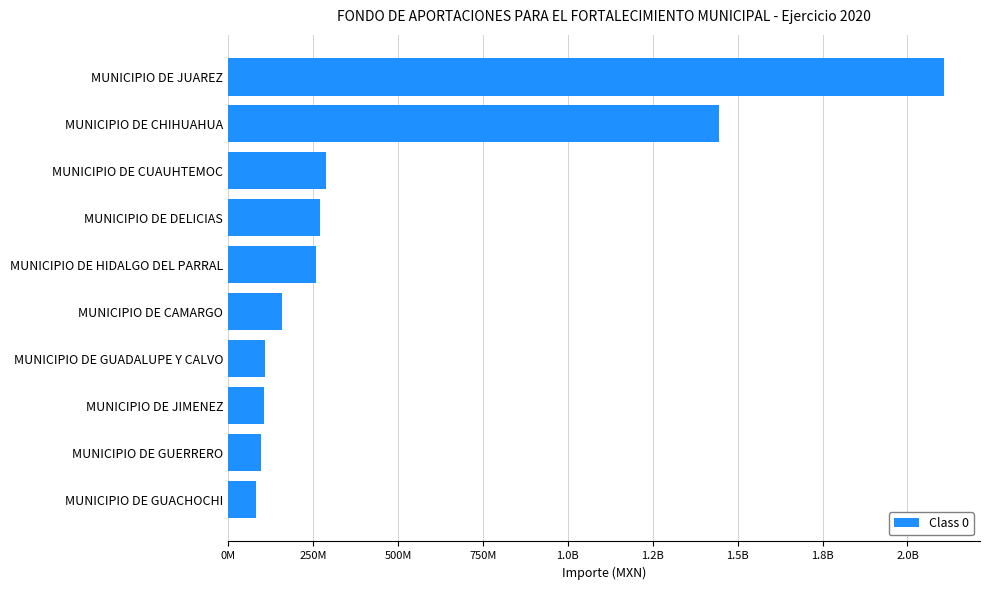

Does the chart contain any negative values?

No